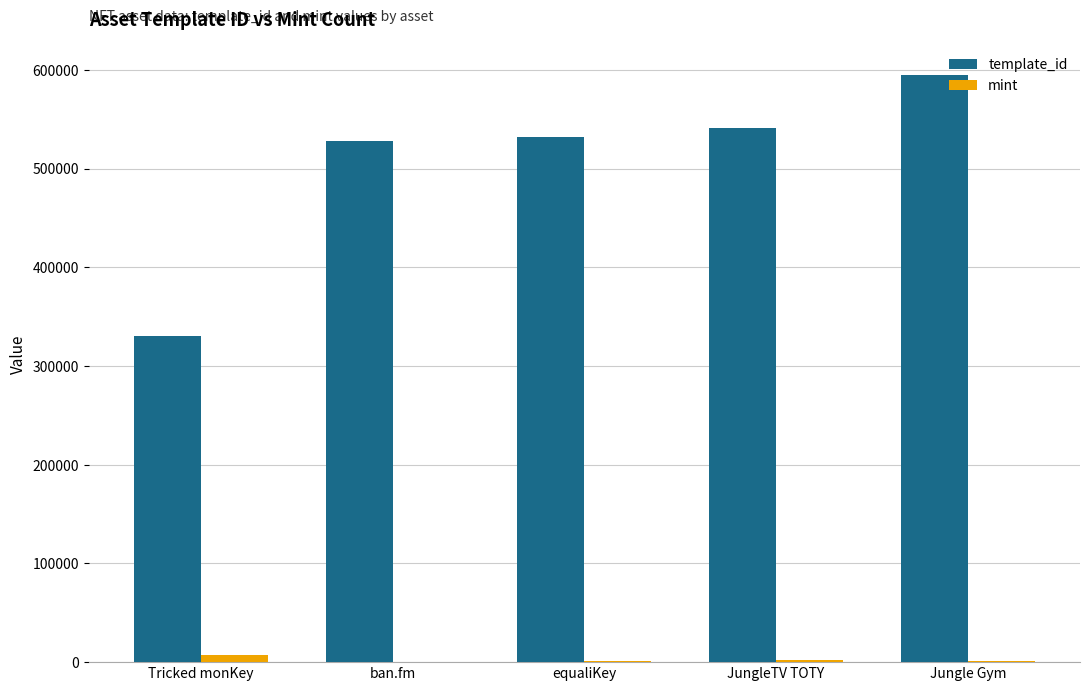

At which category does the chart reach its peak across all series?

Jungle Gym